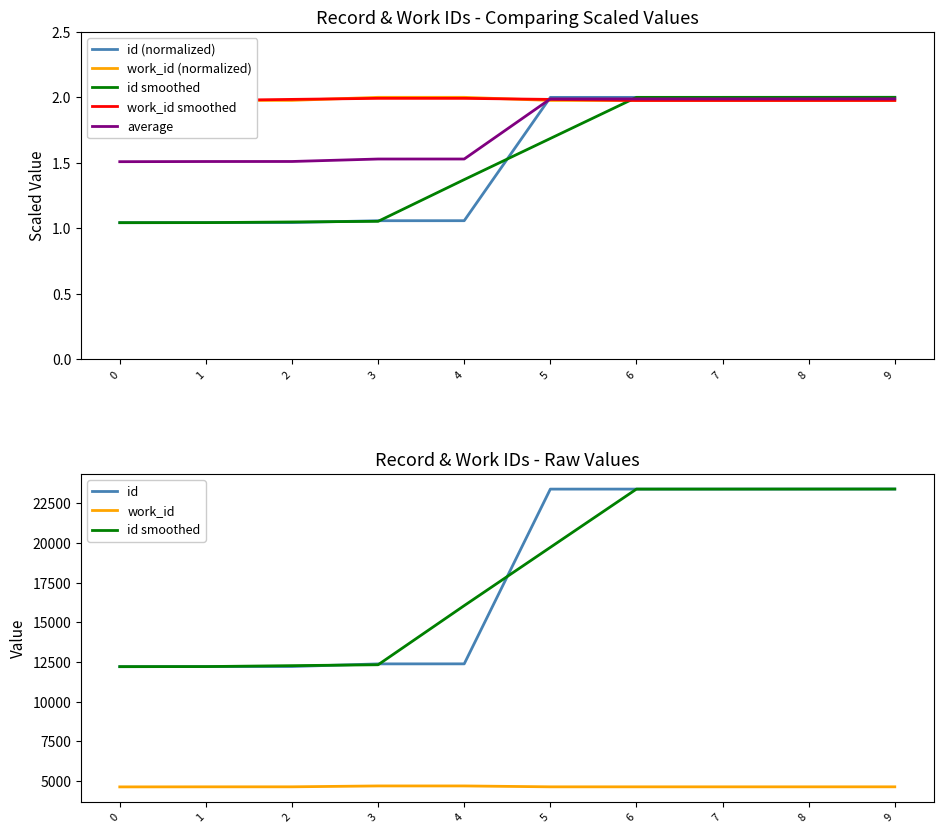

What is the minimum value shown in the chart?

1.0